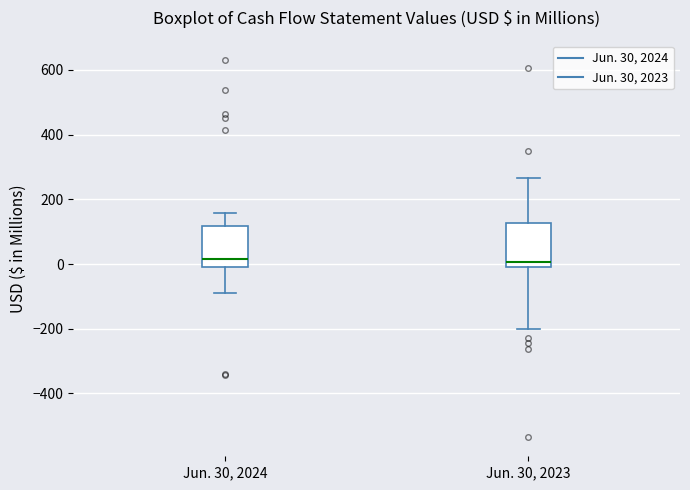

Where does the median line of the box for Jun. 30, 2024 sit on the y-axis? The values are not printed on the chart, so give them approximately, as read against the axis.

20